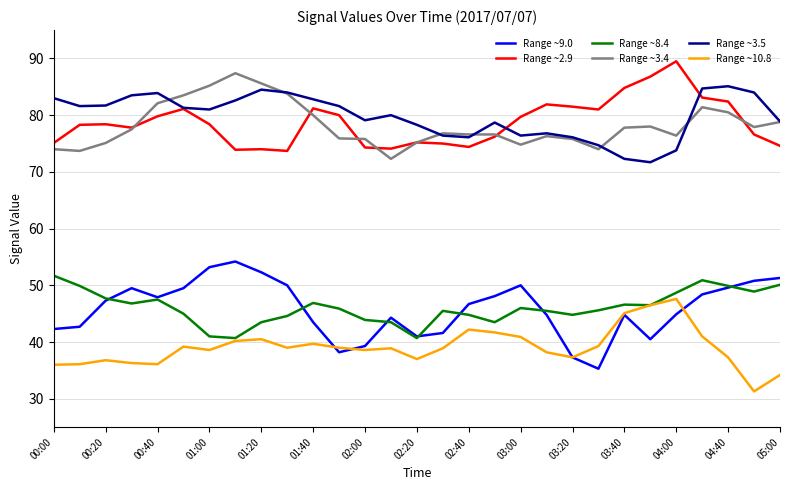

What is the greatest value displayed?

89.5